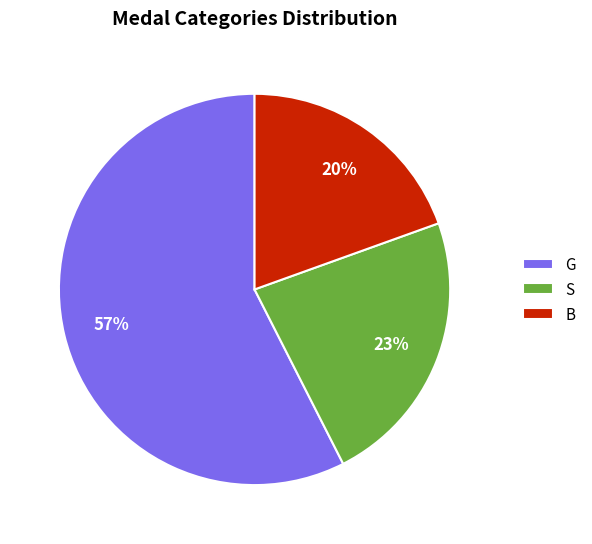

Between S and B, which is larger?

S